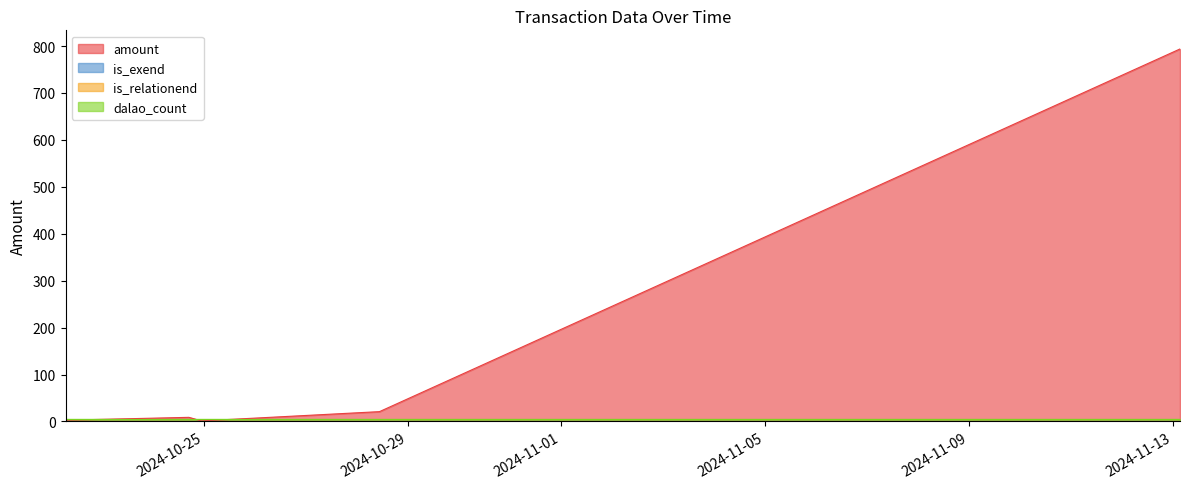

How many lines are shown in the chart?

4